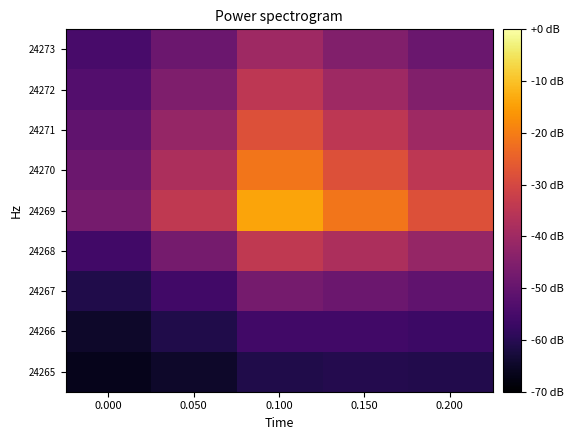

What is the total value across all series at 0.000?

-502.6